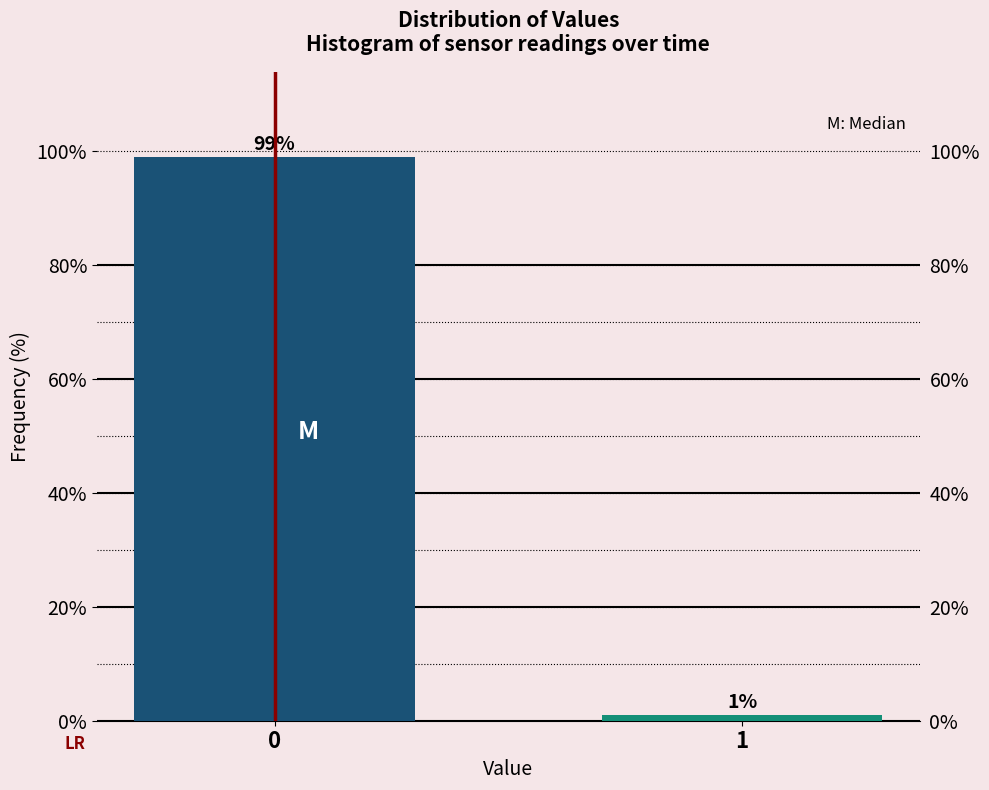

Reading left to right, list all the values displayed in this chart.

0=99.0	1=1.0